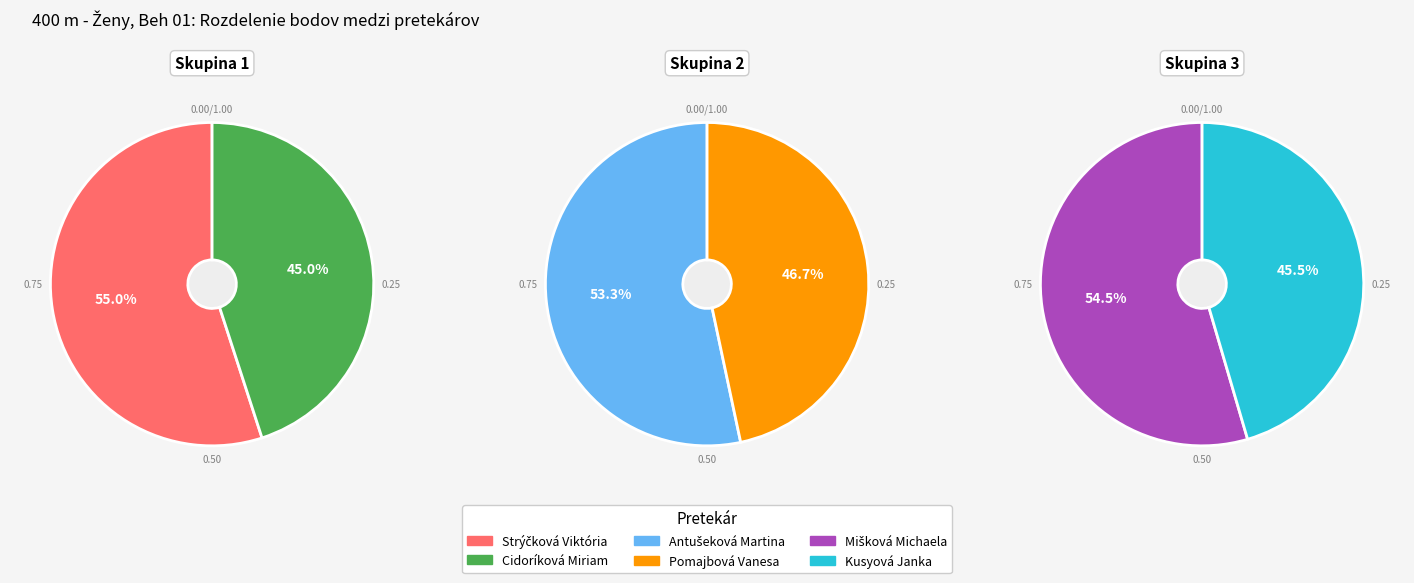

True or false: Kusyová Janka accounts for 23% of the total.

False